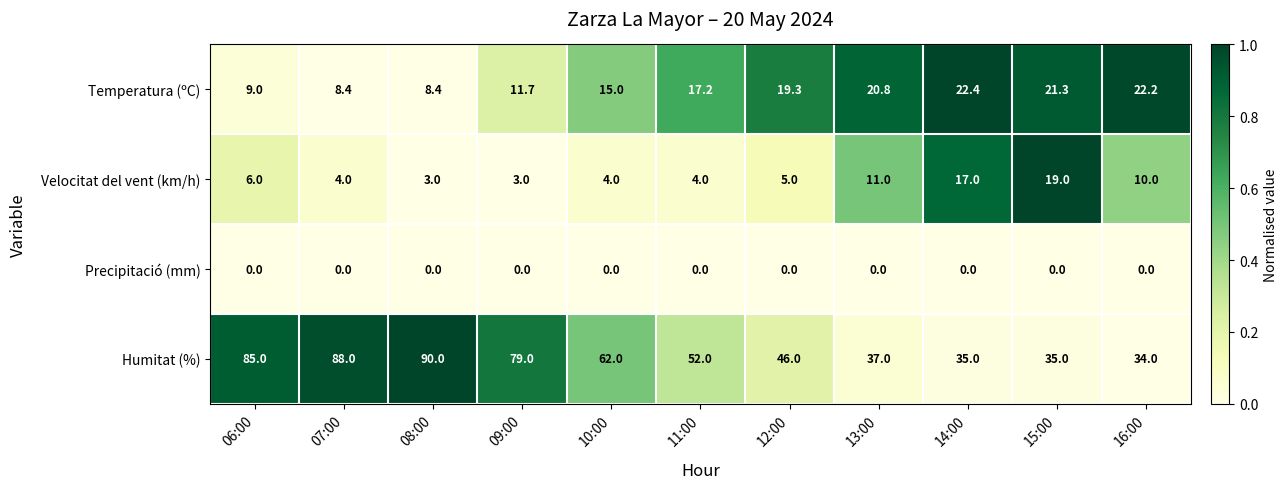

Rank the series at 11:00 from lowest to highest value.

Precipitació (mm), Velocitat del vent (km/h), Temperatura (ºC), Humitat (%)